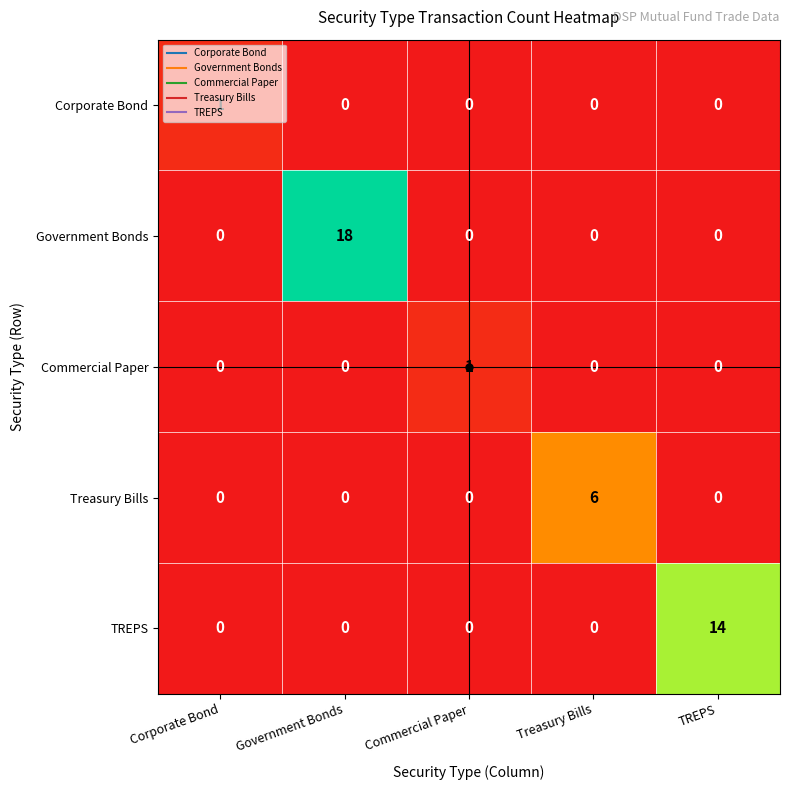

What is the total value across all series at Treasury Bills?

6